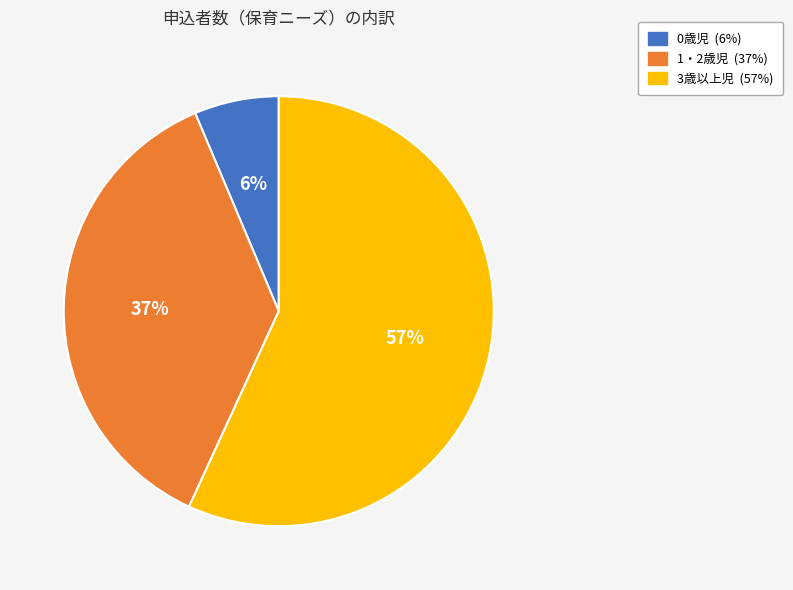

Which category has the smallest portion of the pie?

0歳児